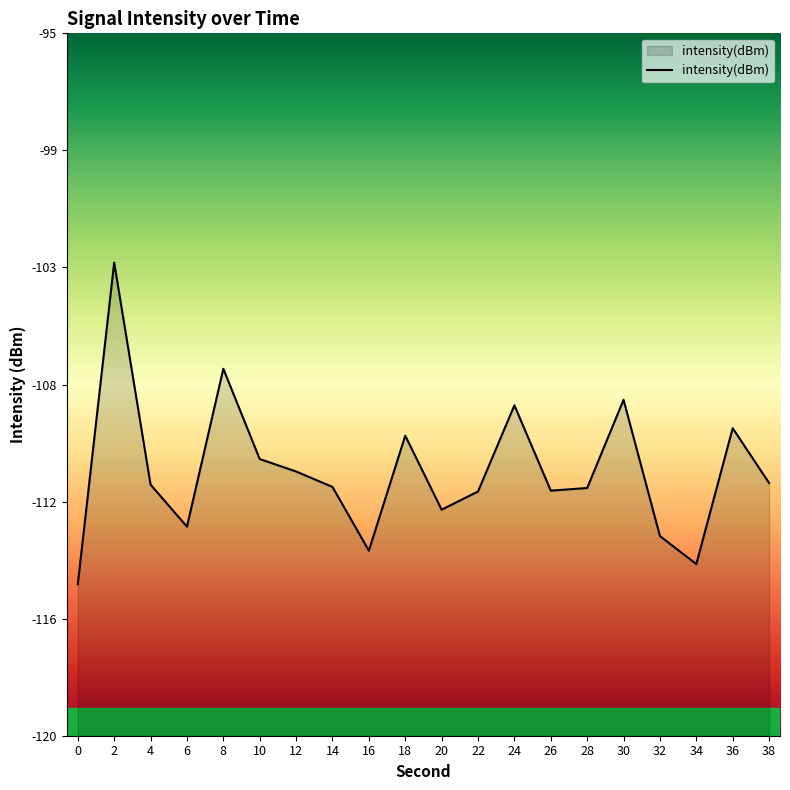

What value does the data have at 6?

-112.6